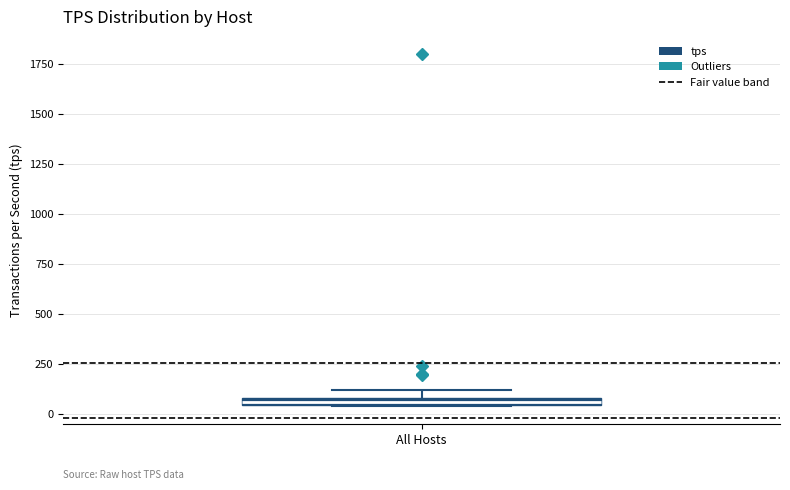

Where is the lower edge of the box for All Hosts on the y-axis? The values are not printed on the chart, so give them approximately, as read against the axis.

50